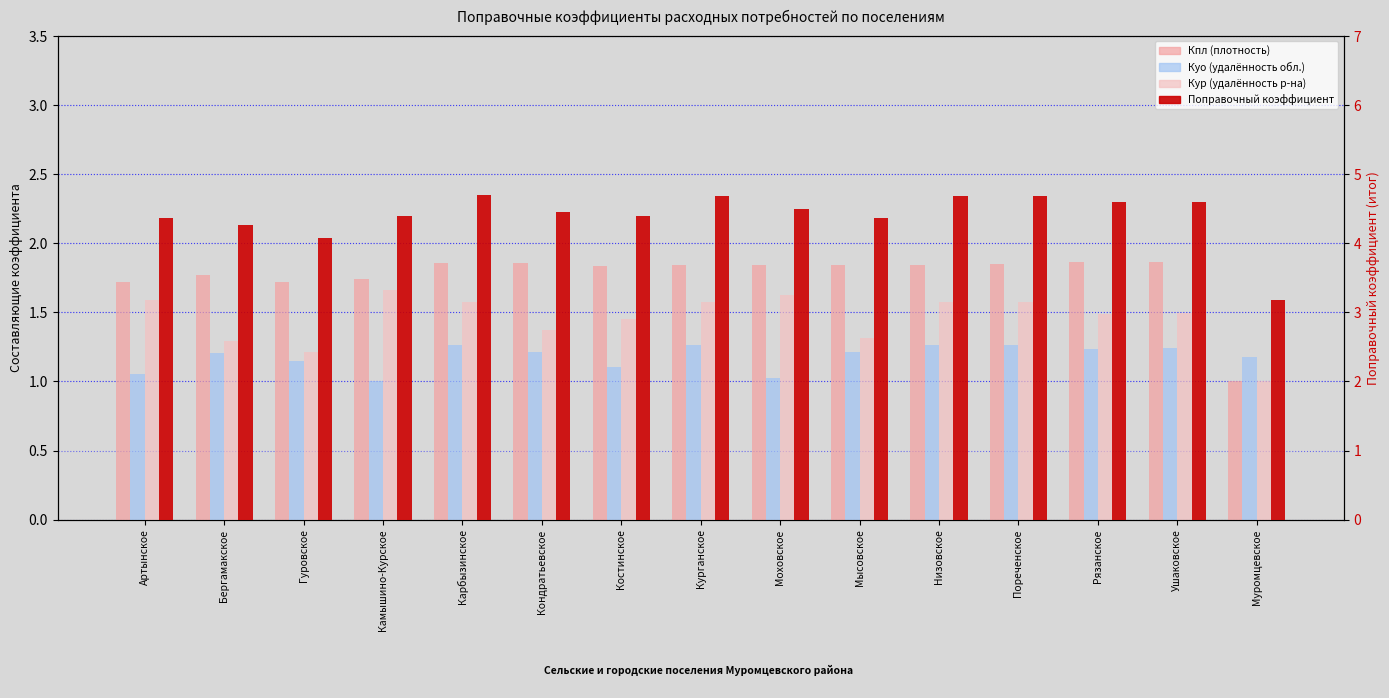

Are the bars horizontal?

No